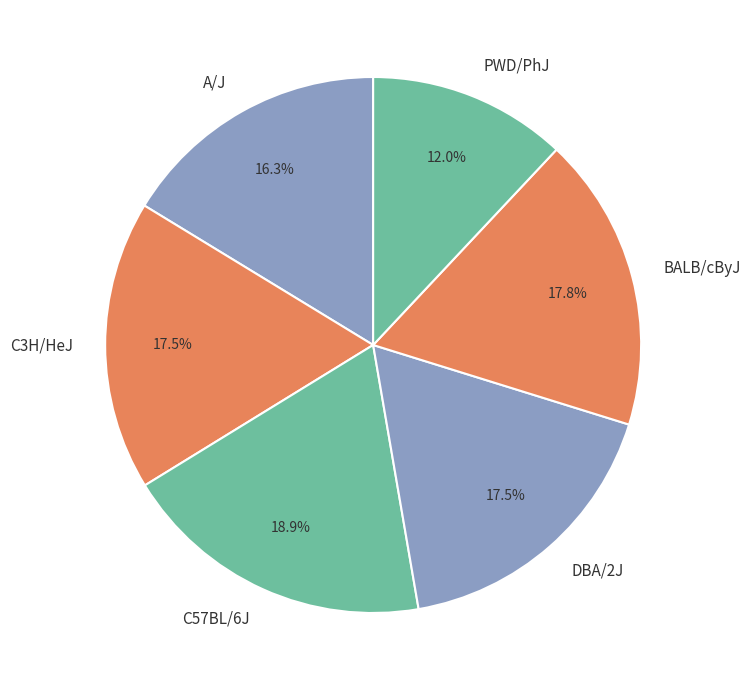

To the nearest percent, what portion does PWD/PhJ represent?

12%